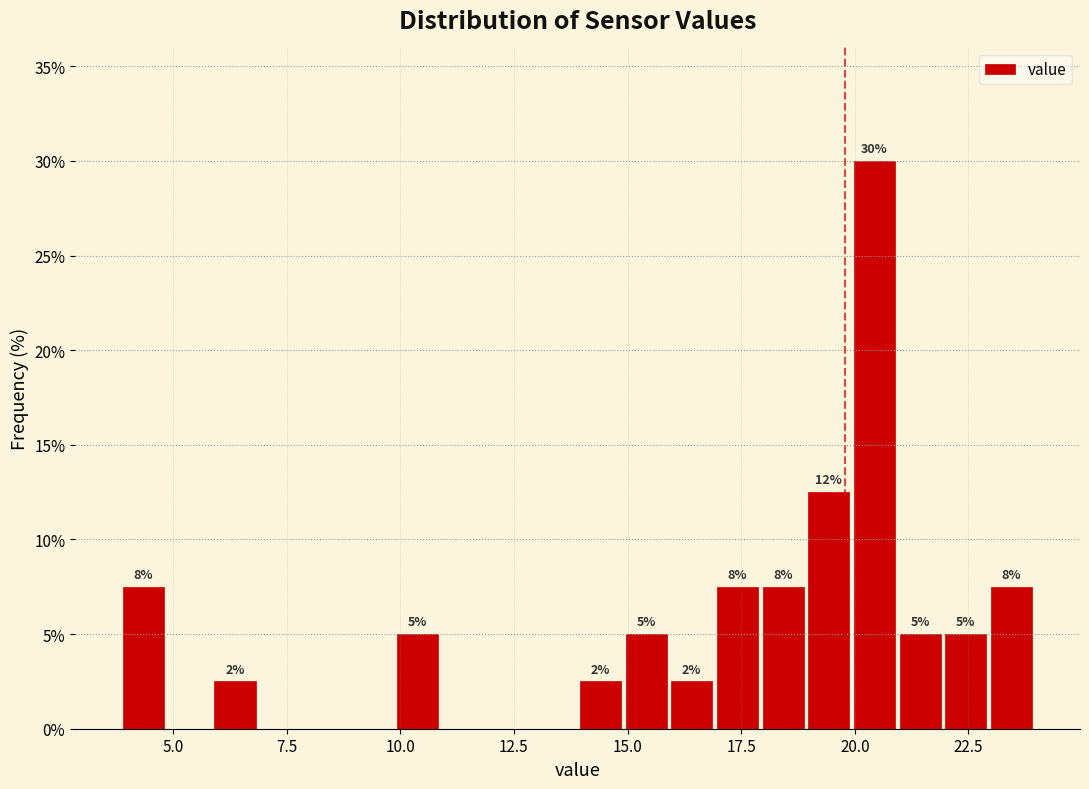

Around what value on the x-axis is the tallest bar? Give the approximate position of its centre, as read against the axis.

20.5